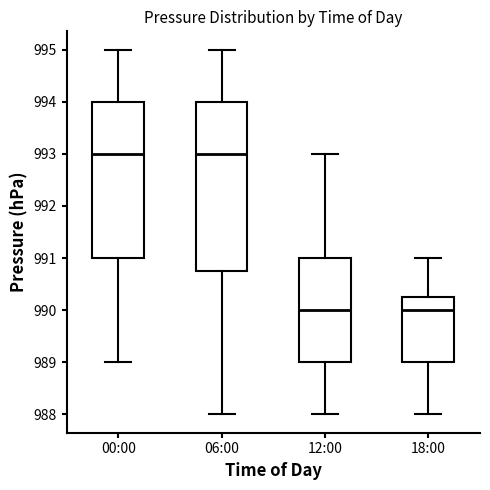

Reading left to right, read every box against the y-axis: the position of its median line, the range the box covers, and the ends of its whiskers. The values are not printed on the chart, so give them approximately, as read against the axis.

00:00: median 993.0, box 991.0 to 994.0, whiskers 989.0 to 995.0
06:00: median 993.0, box 990.8 to 994.0, whiskers 988.0 to 995.0
12:00: median 990.0, box 989.0 to 991.0, whiskers 988.0 to 993.0
18:00: median 990.0, box 989.0 to 990.3, whiskers 988.0 to 991.0